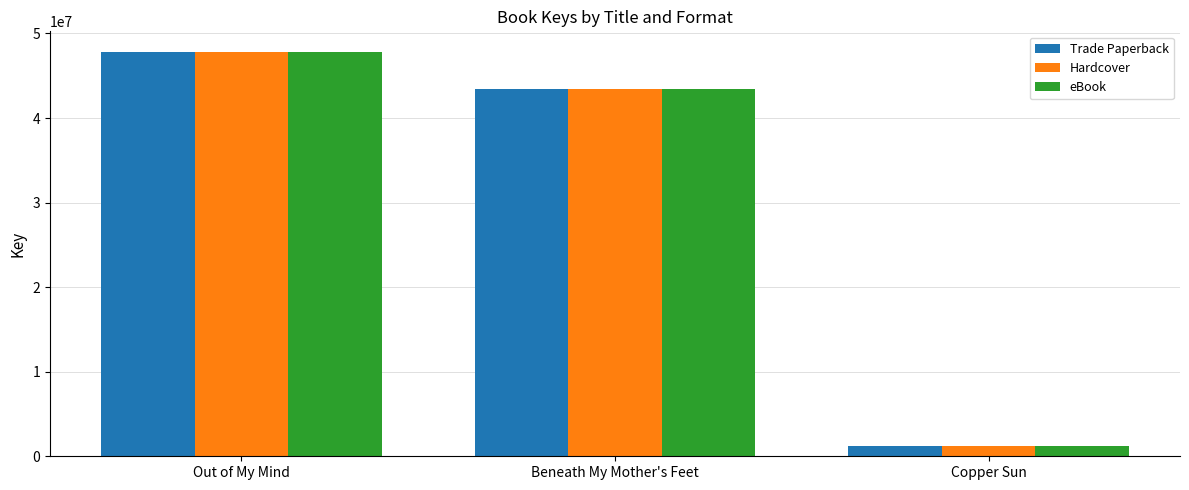

What is the label of the 3rd bar from the right?

Out of My Mind